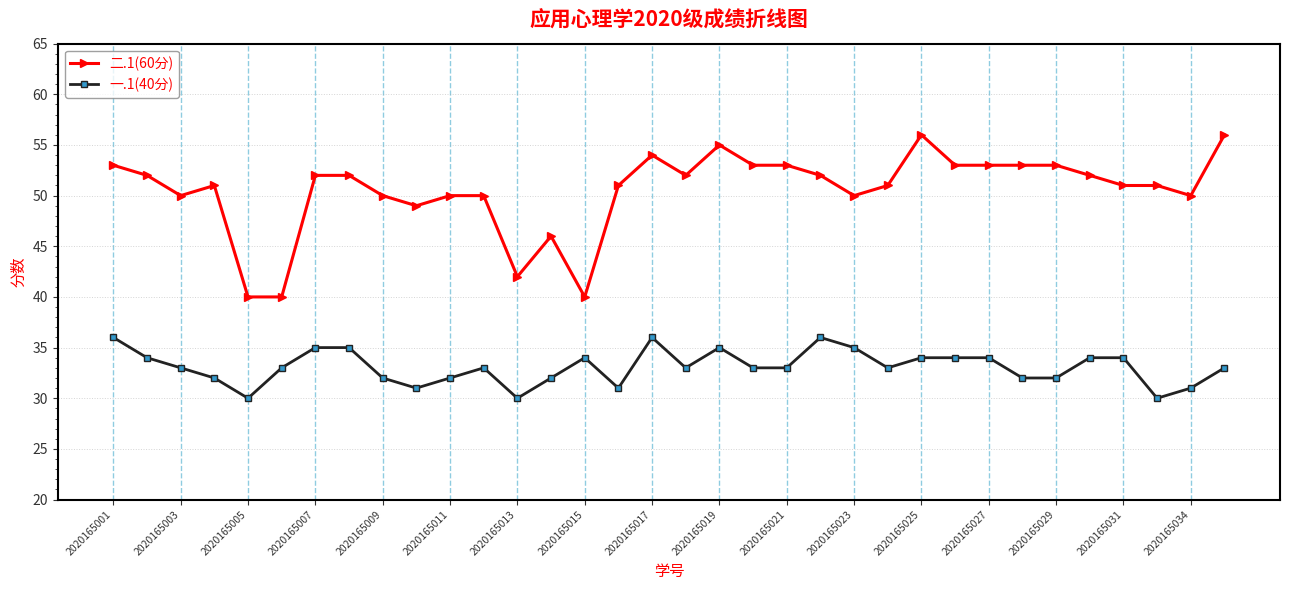

Which series has the largest total across all categories?

二.1(60分)